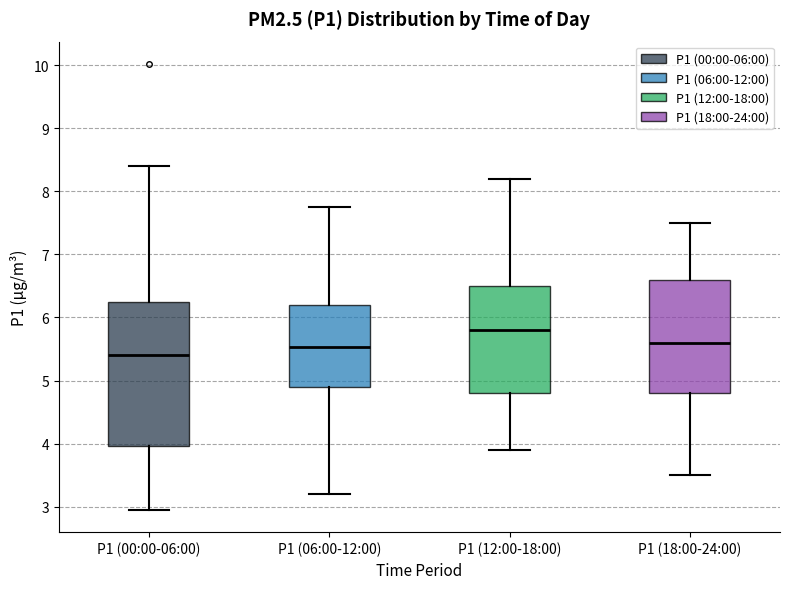

Reading left to right, read every box against the y-axis: the position of its median line, the range the box covers, and the ends of its whiskers. The values are not printed on the chart, so give them approximately, as read against the axis.

P1 (00:00-06:00): median 5.4, box 4.0 to 6.3, whiskers 3.0 to 8.4
P1 (06:00-12:00): median 5.5, box 4.9 to 6.2, whiskers 3.2 to 7.8
P1 (12:00-18:00): median 5.8, box 4.8 to 6.5, whiskers 3.9 to 8.2
P1 (18:00-24:00): median 5.6, box 4.8 to 6.6, whiskers 3.5 to 7.5